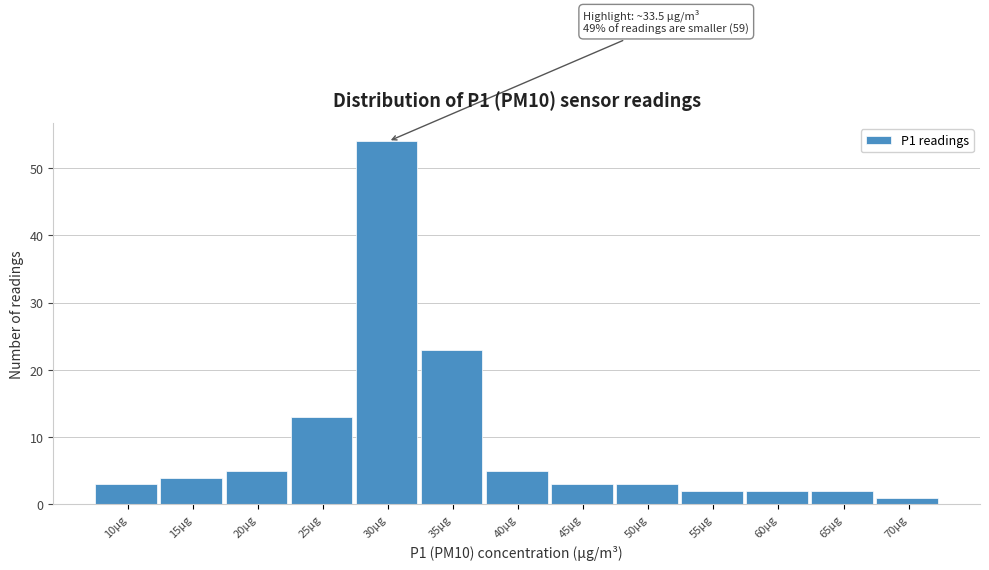

Reading right to left, extract all data points from this chart.

1	2	2	2	3	3	5	23	54	13	5	4	3